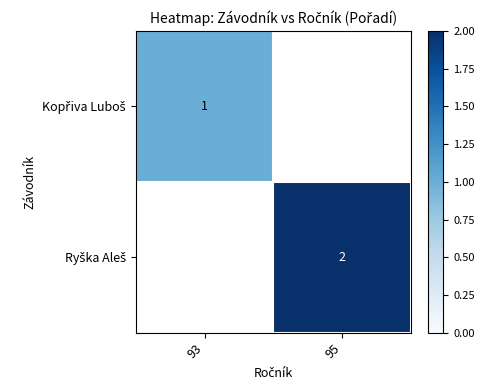

Which has a higher value, 95 or 93?

93